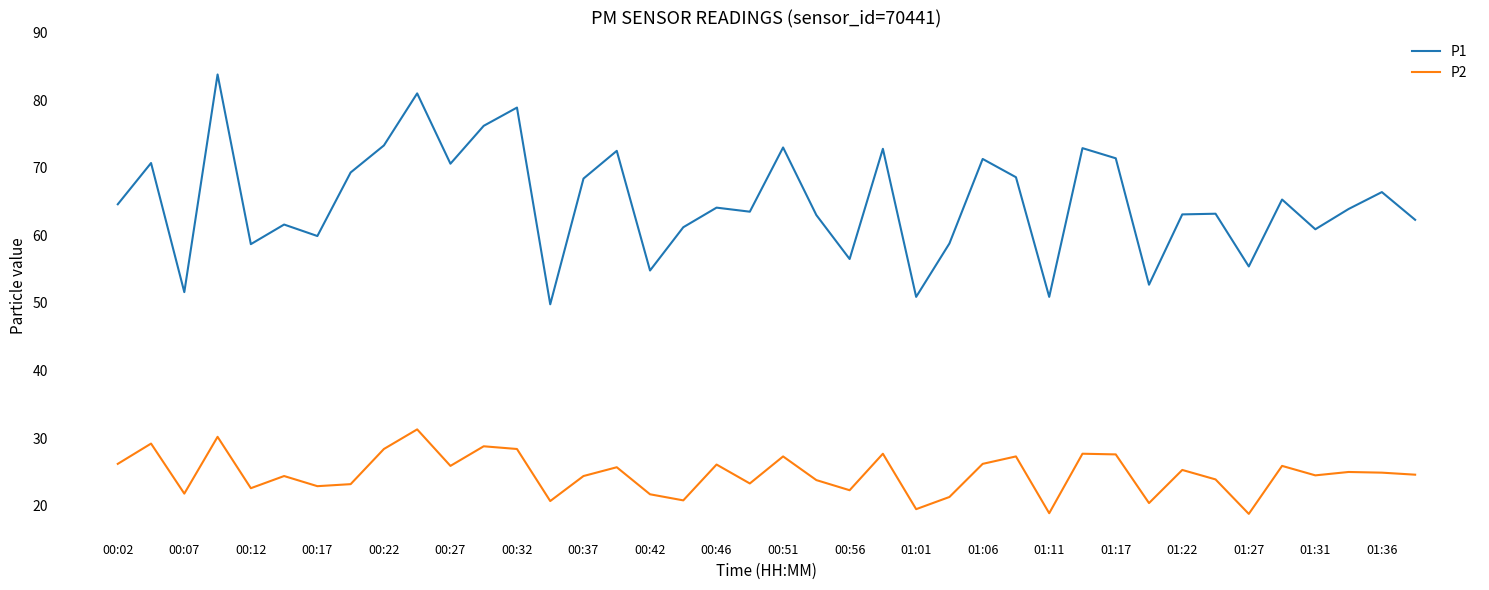

What is the minimum value for P1?

49.8